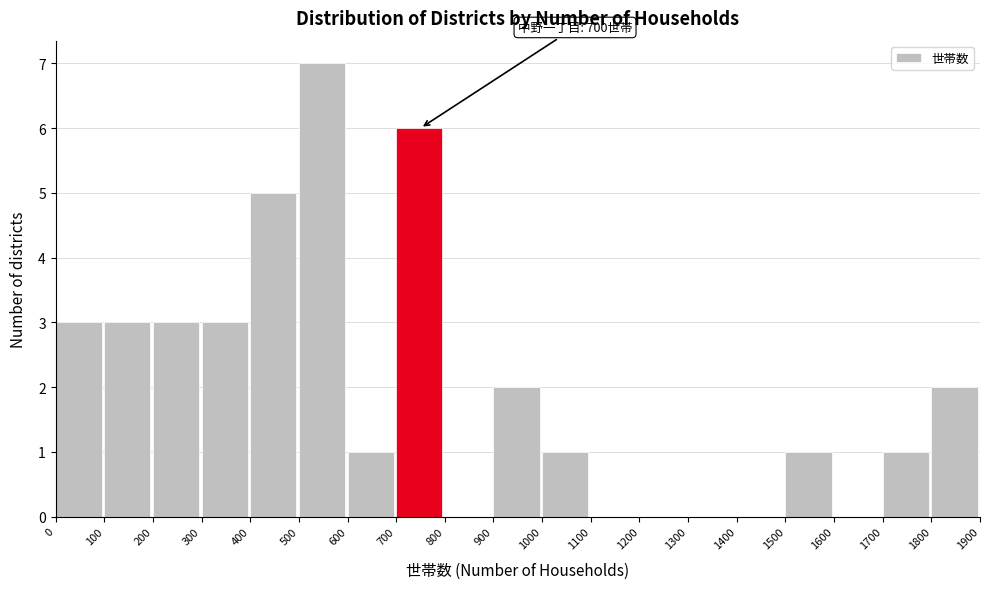

Over which range of the x-axis is the bar tallest?

500 to 600